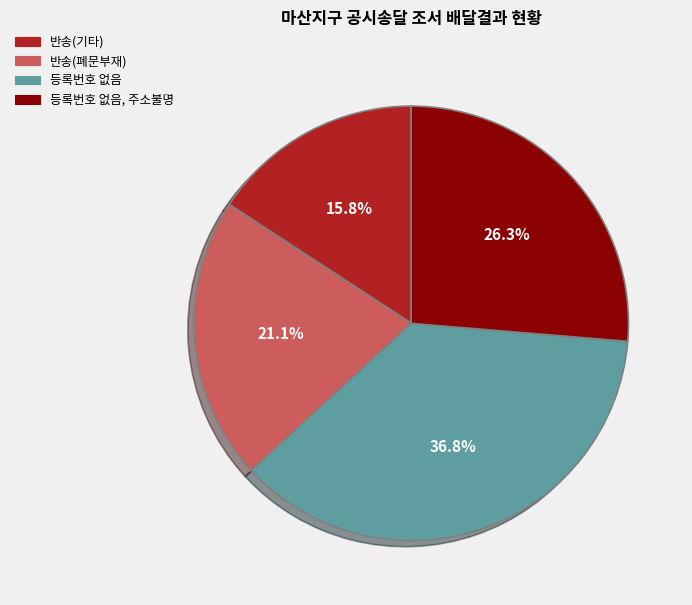

Is there any slice that represents more than half of the pie?

No